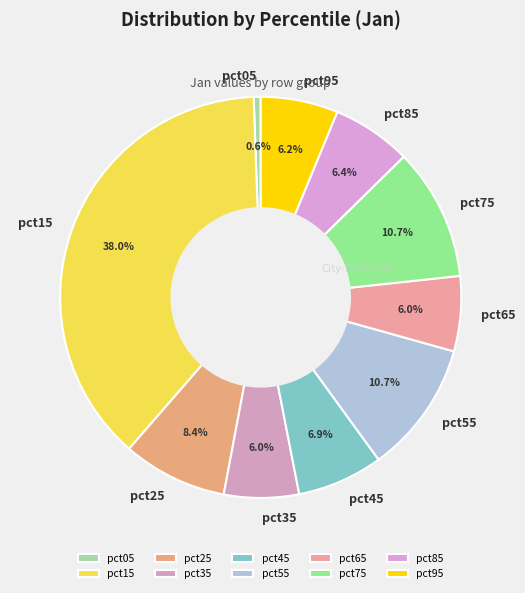

Which slice is the largest?

pct15